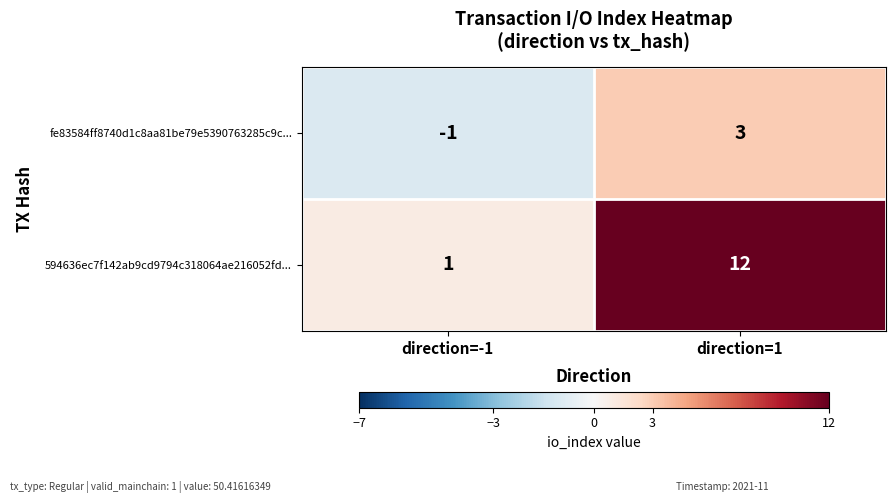

At which category does the chart reach its peak across all series?

direction=1